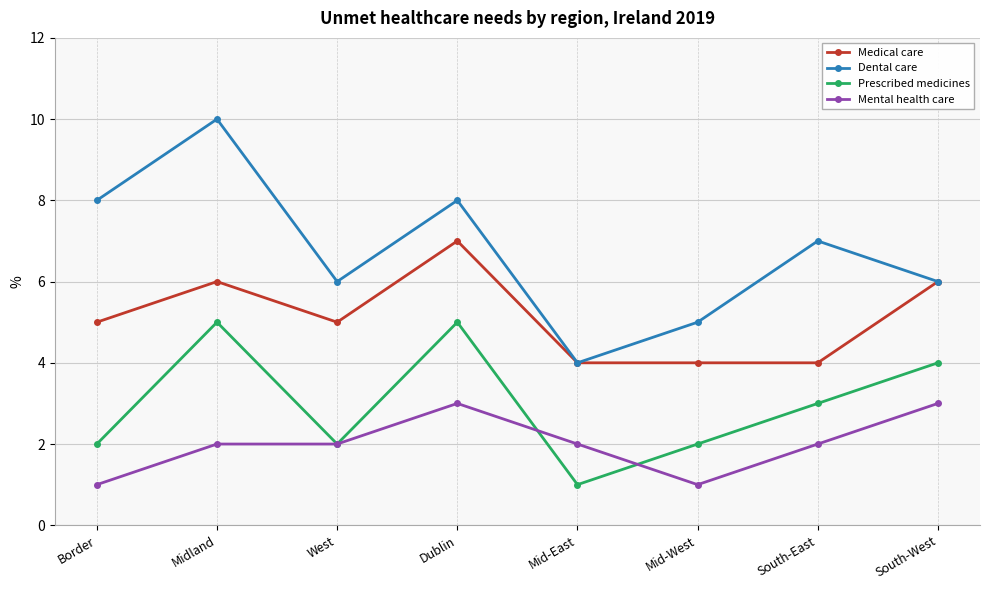

What is the smallest value displayed?

1